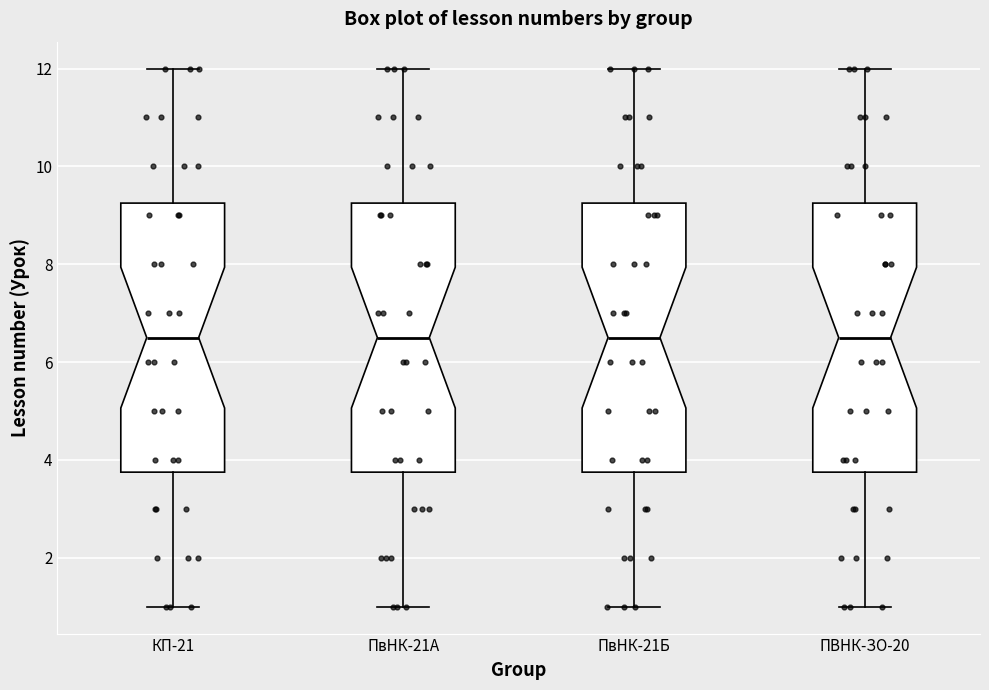

Reading left to right, transcribe this box plot: for each box, give where its median line is, the range the box spans, and where its two whiskers end, as read against the y-axis. The values are not printed on the chart, so give them approximately, as read against the axis.

КП-21: median 6.6, box 3.8 to 9.2, whiskers 1.0 to 12.0
ПвНК-21А: median 6.6, box 3.8 to 9.2, whiskers 1.0 to 12.0
ПвНК-21Б: median 6.6, box 3.8 to 9.2, whiskers 1.0 to 12.0
ПВНК-ЗО-20: median 6.6, box 3.8 to 9.2, whiskers 1.0 to 12.0